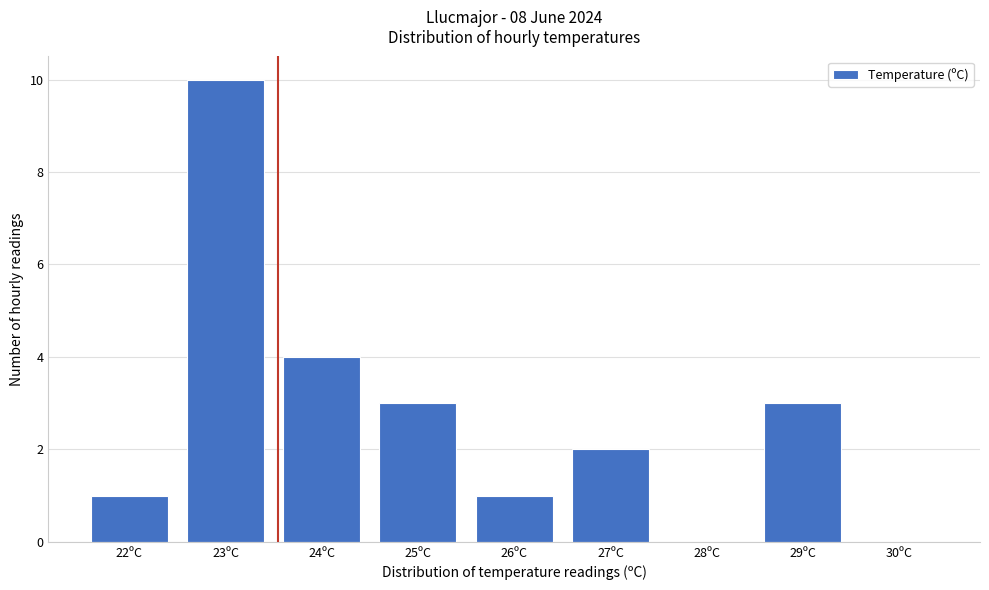

Reading left to right, what are all the values shown in this chart?

22ºC=1	23ºC=10	24ºC=4	25ºC=3	26ºC=1	27ºC=2	28ºC=0	29ºC=3	30ºC=0